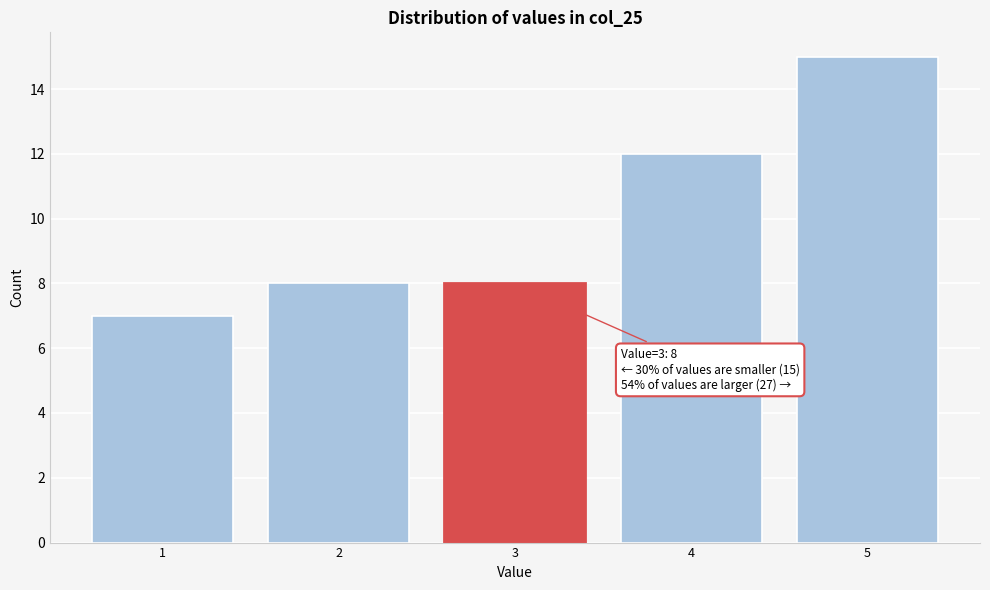

Reading left to right, list all the values displayed in this chart.

7	8	8	12	15